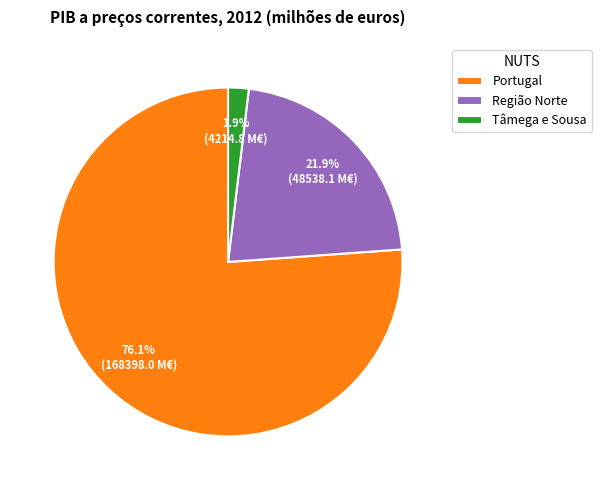

Which has a higher value, Região Norte or Tâmega e Sousa?

Região Norte